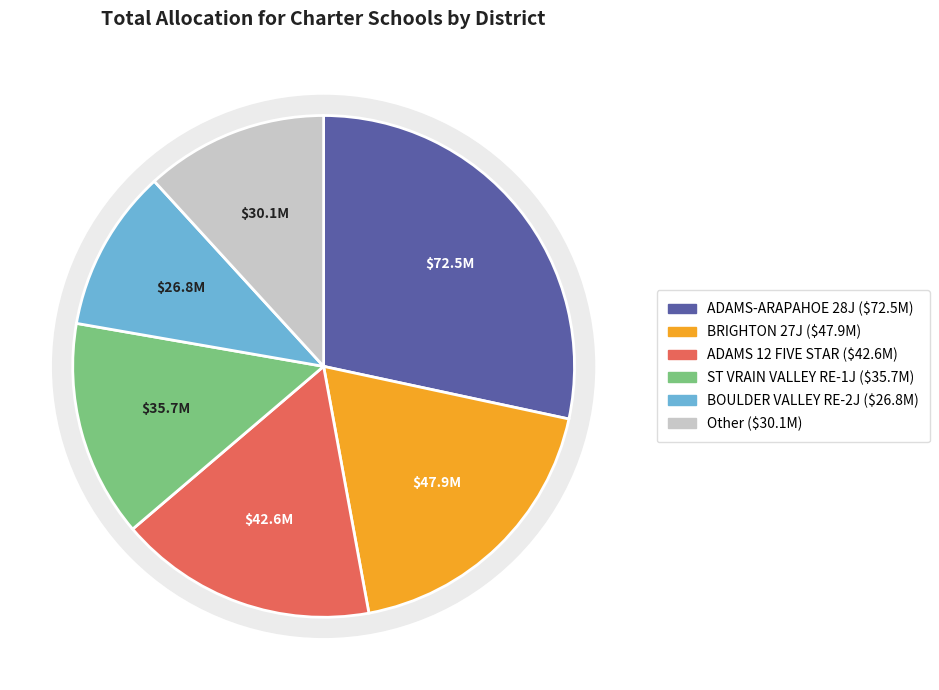

The BRIGHTON 27J slice represents 12% of the pie. True or false?

False